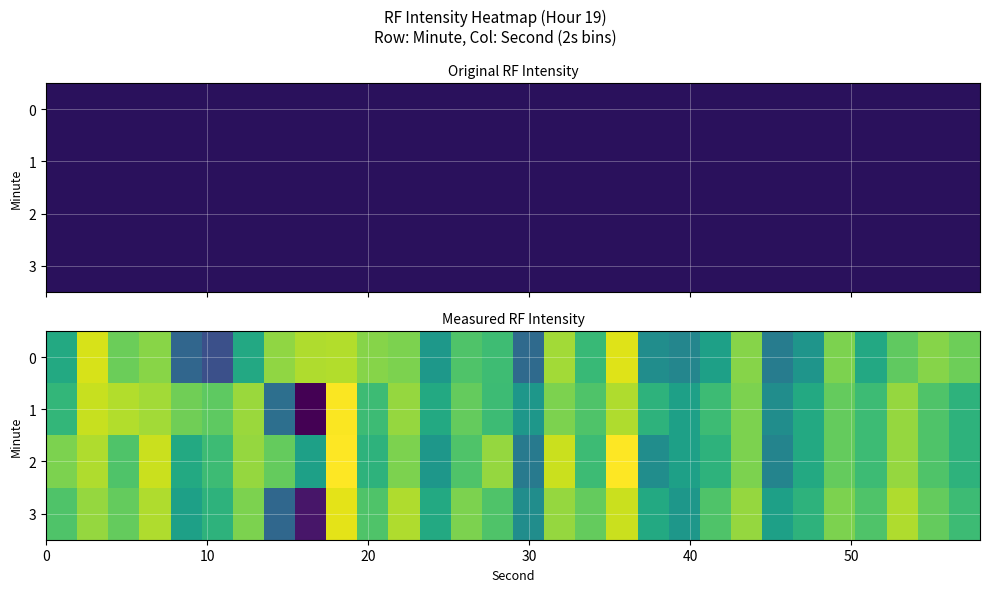

How many data points in 2 are less than -127?

14